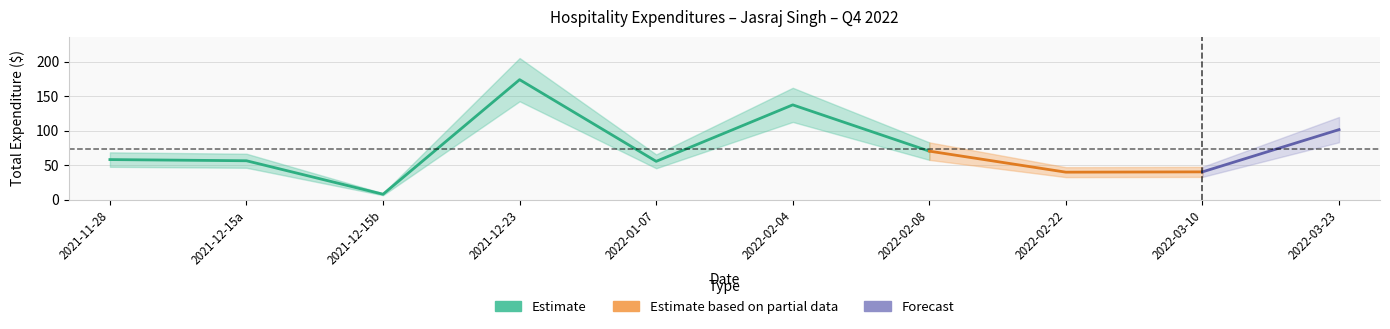

How many categories are shown in the chart?

10